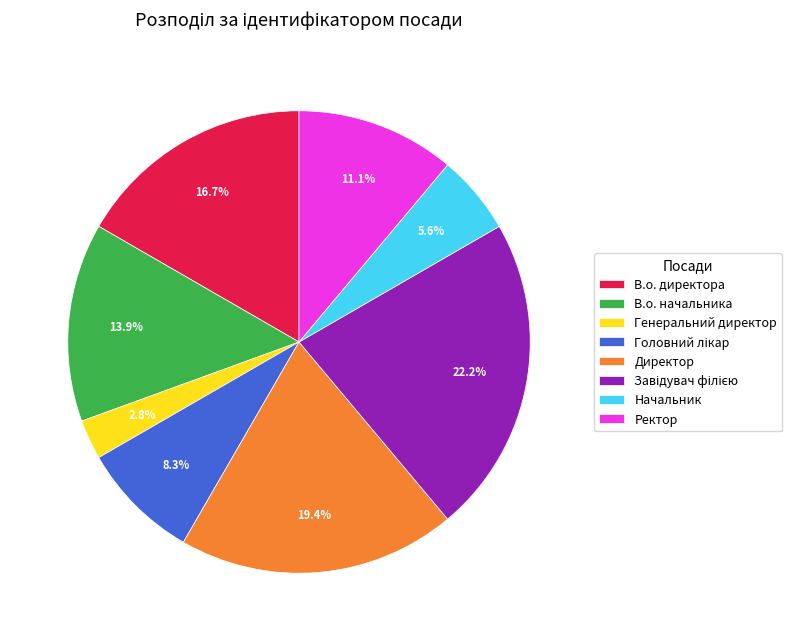

What is the smallest slice in the pie chart?

Генеральний директор